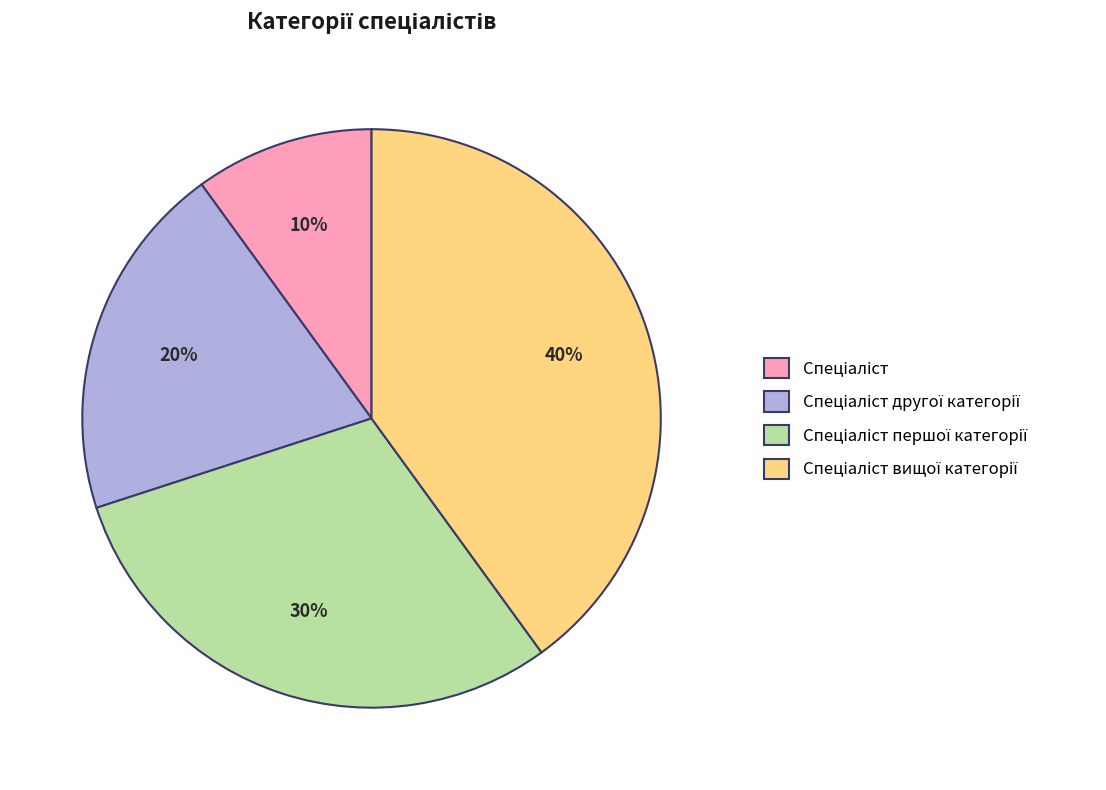

To the nearest percent, what is the difference between the largest and smallest slice percentages?

30%